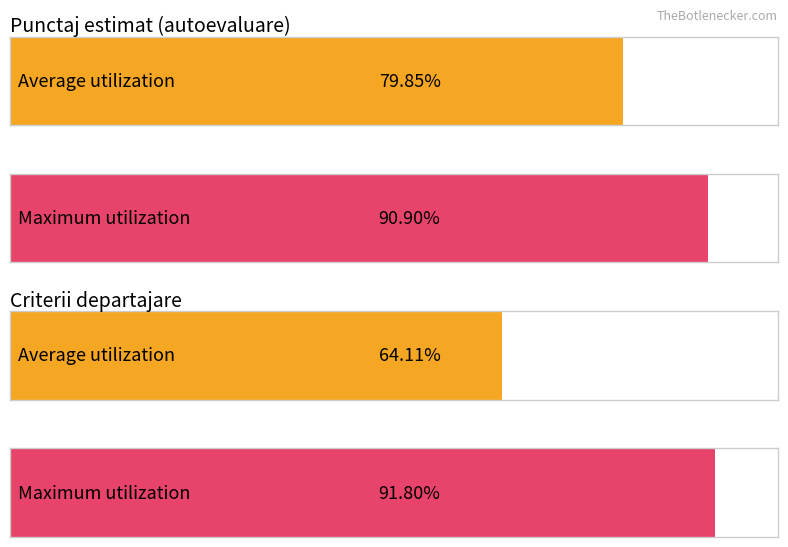

List the series in order of their overall mean, highest first.

Punctaj estimat (autoevaluare), Criterii departajare